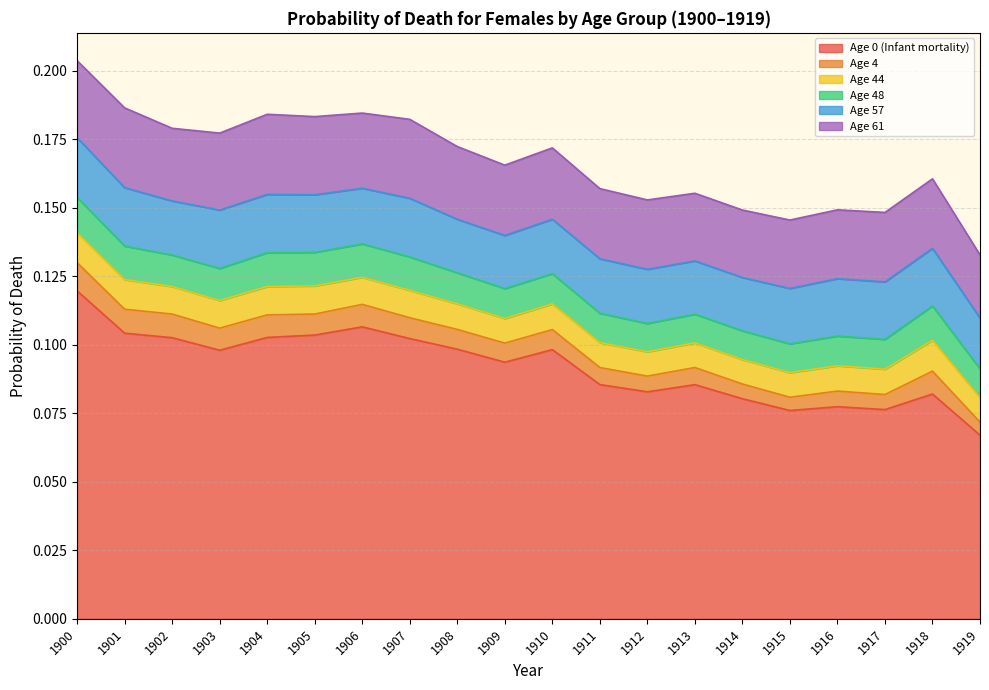

The Age 48 series shows 0.0 at 1905. True or false?

True